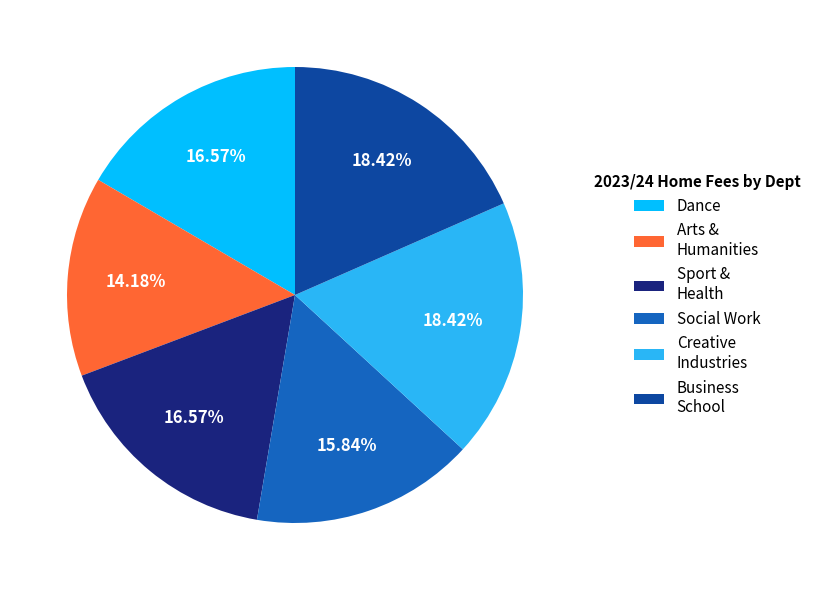

To the nearest percent, what is the average slice percentage?

17%